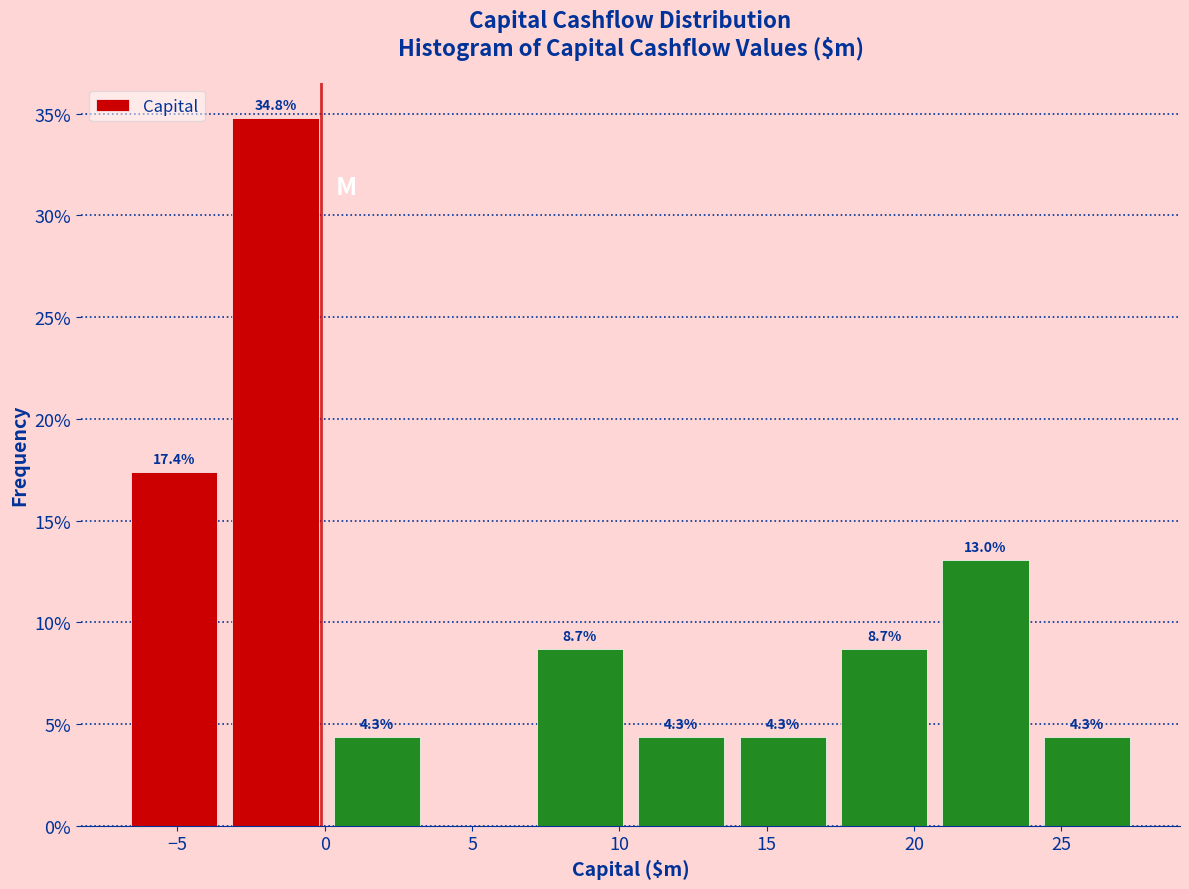

Which range on the x-axis has the tallest bar?

-3.5 to 0.0